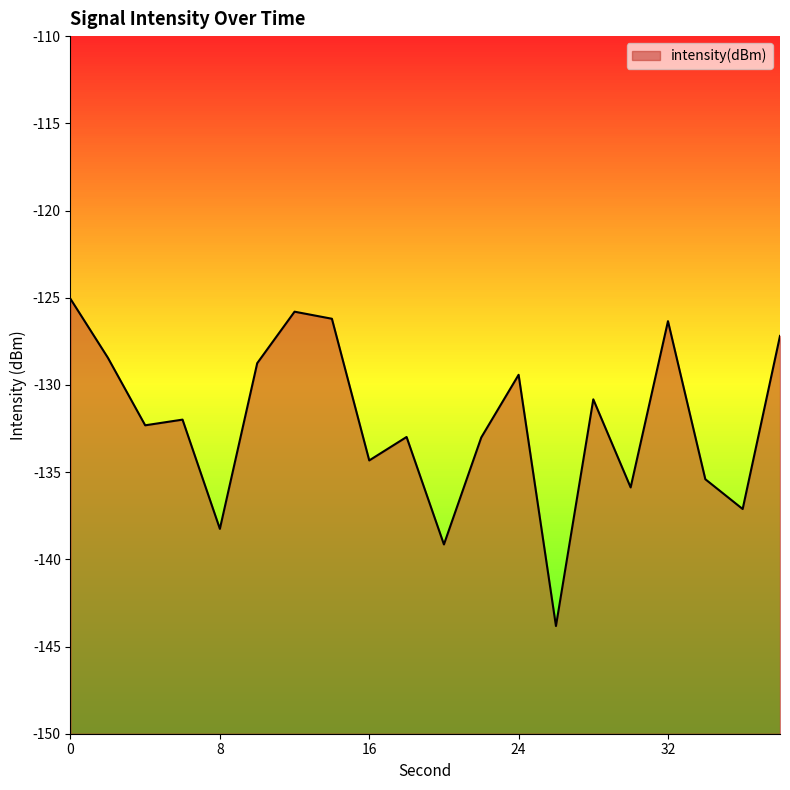

What is the value of the 11th point from the left?

-139.1